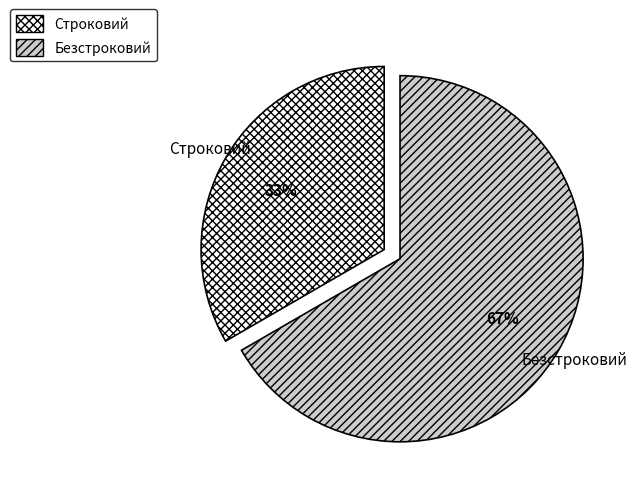

Count the number of slices in the pie.

2